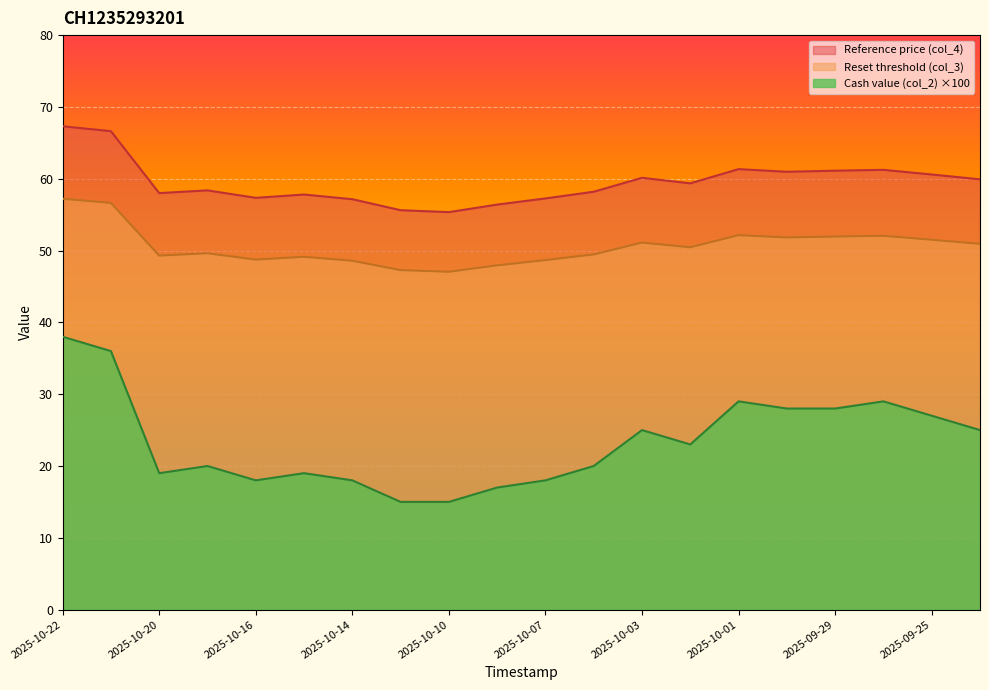

How many lines are shown in the chart?

3